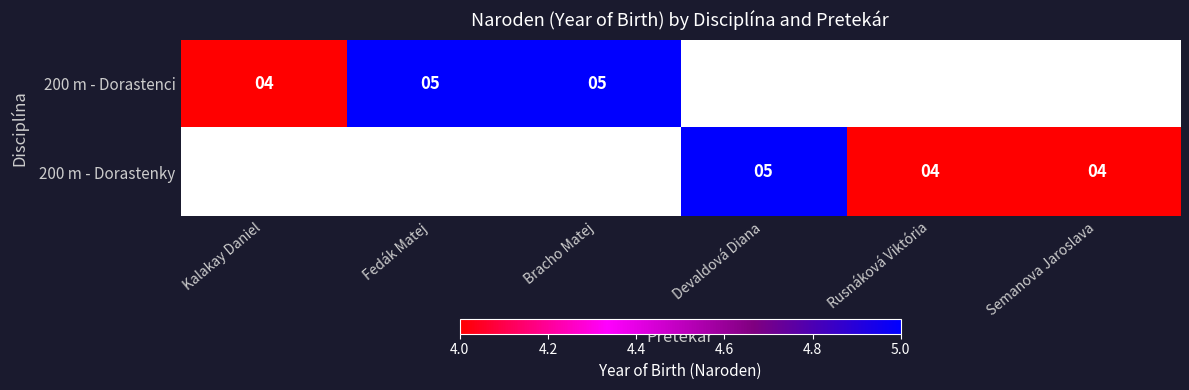

Which has a higher value, Fedák Matej or Devaldová Diana?

Devaldová Diana